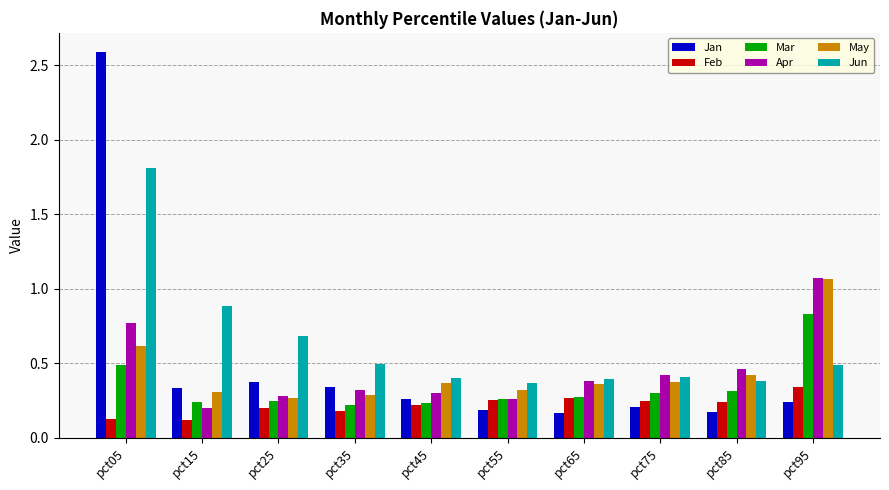

Is it true that Jun equals 0.6 at pct55?

False